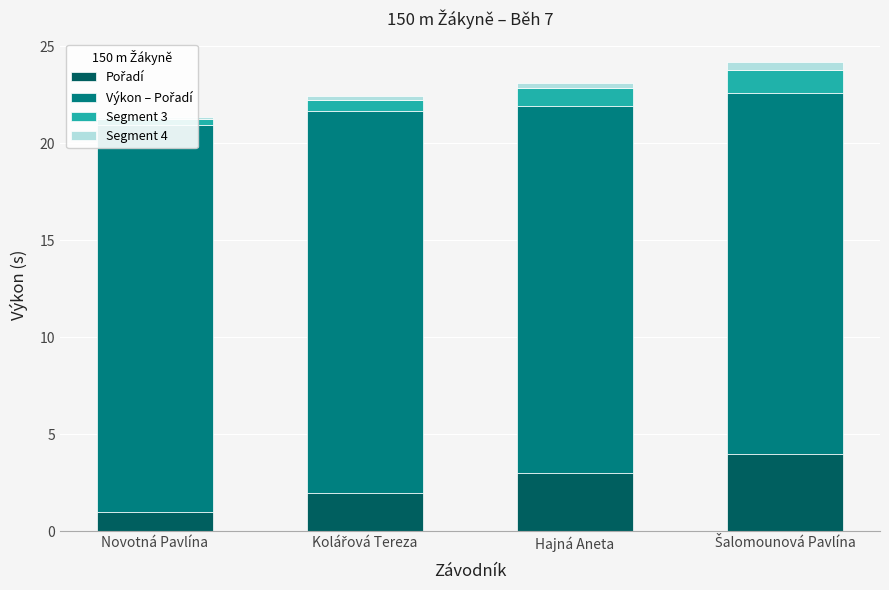

List the series in order of their peak value, highest first.

Výkon – Pořadí, Pořadí, Segment 3, Segment 4